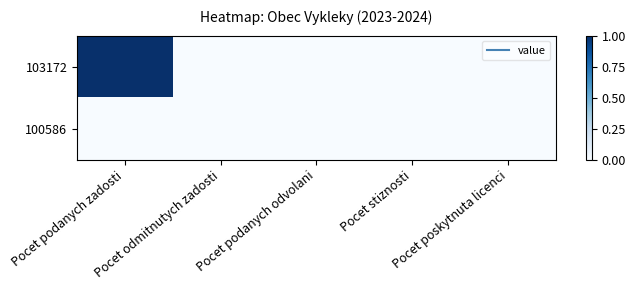

At which category is the sum across all series the highest?

Pocet podanych zadosti